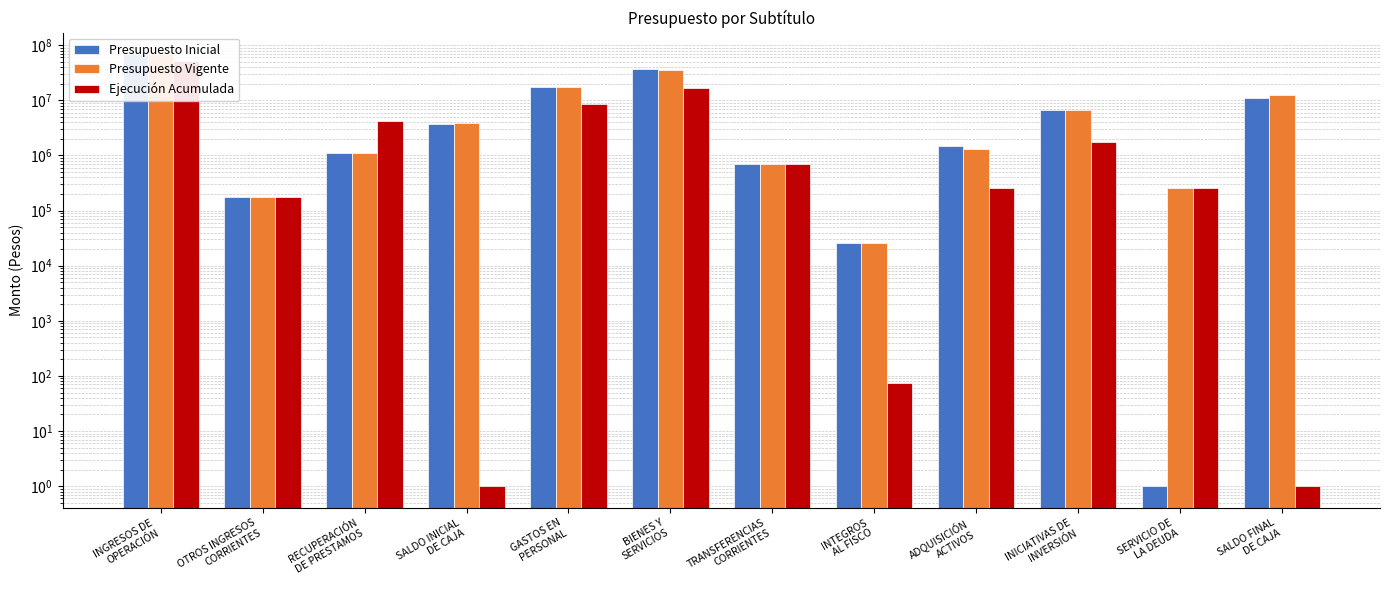

At which label does Presupuesto Vigente reach its peak?

INGRESOS DE
OPERACIÓN